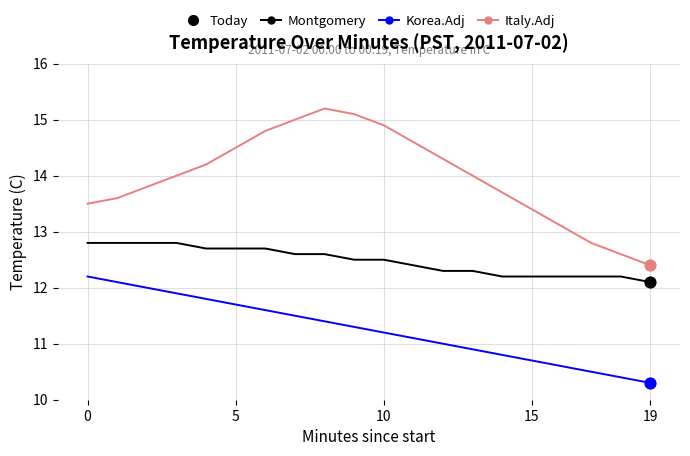

Which series has the largest total across all categories?

Italy.Adj